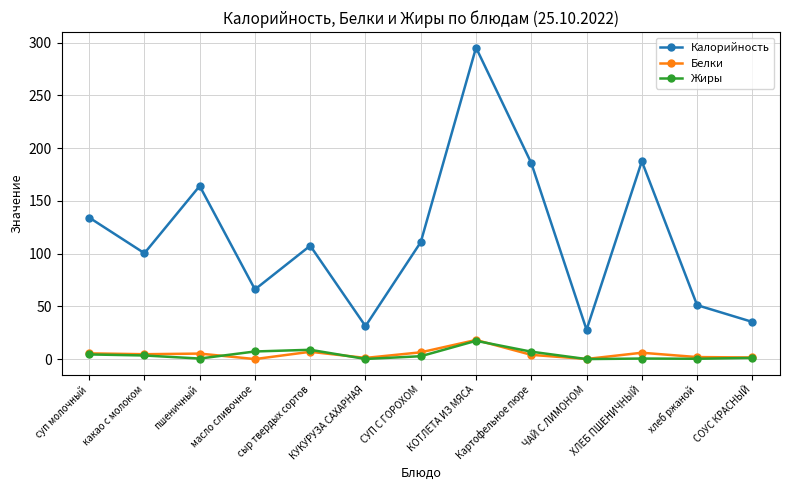

What is the difference between the Калорийность values at ЧАЙ С ЛИМОНОМ and пшеничный?

136.2